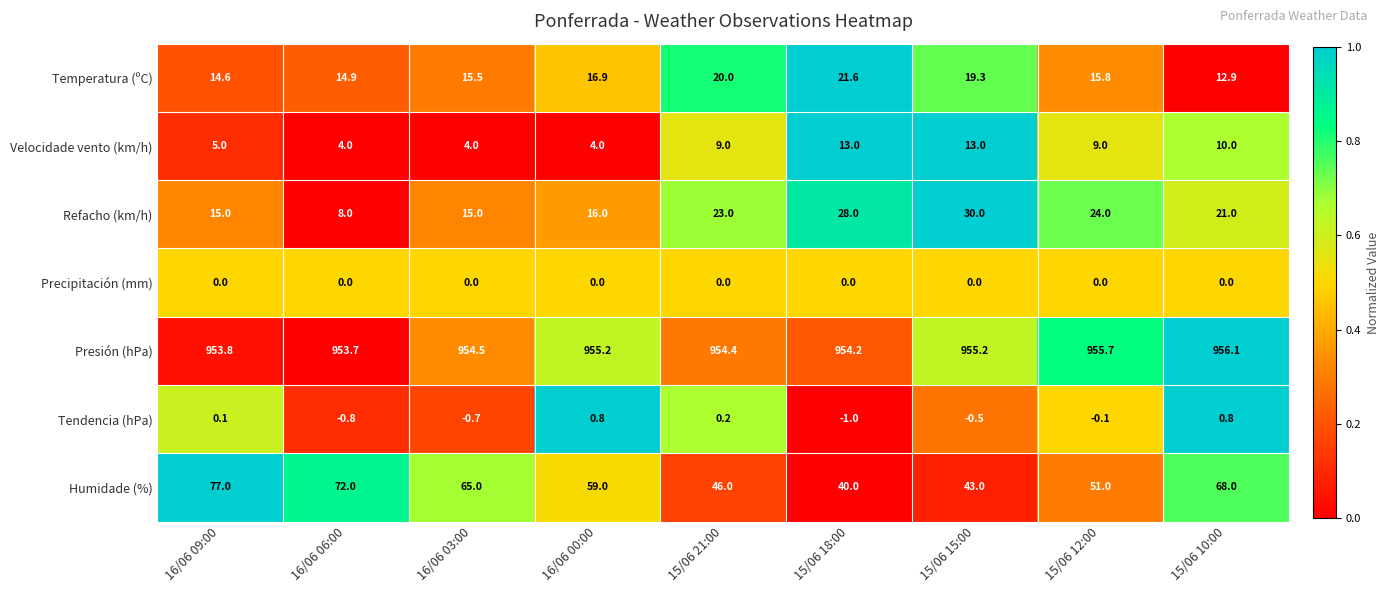

What is the difference between the maximum and second lowest values in the Velocidade vento (km/h) series?

9.0